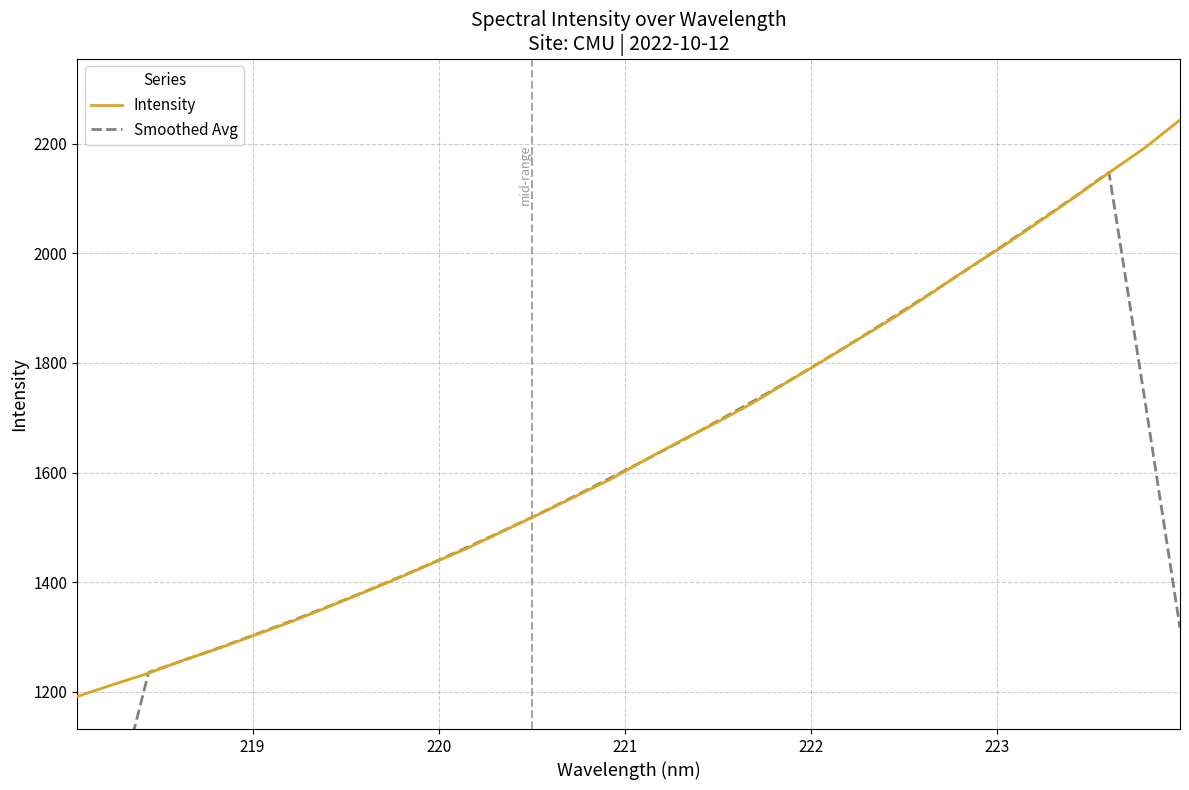

Reading left to right, list all the values displayed in this chart.

Intensity: 1191.4	1212.9	1233.8	1258.1	1279.7	1303.6	1327.5	1353.4	1380.1	1406.9	1435.1	1463.2	1494.3	1524.8	1556.7	1588.4	1624.8	1659.5	1692.5	1727.9	1767.1	1805.6	1845.3	1884.8	1927.2	1970.9	2012.2	2056.3	2101.1	2147.2	2192.2	2243.5
Smoothed Avg: 727.6	979.2	1235.2	1257.6	1280.5	1304.5	1328.9	1354.3	1380.6	1407.7	1435.9	1464.9	1494.8	1525.5	1557.8	1590.8	1624.4	1658.6	1694.3	1730.5	1767.7	1806.1	1846.0	1886.7	1928.1	1970.3	2013.5	2057.5	2101.8	2148.1	1736.8	1316.6